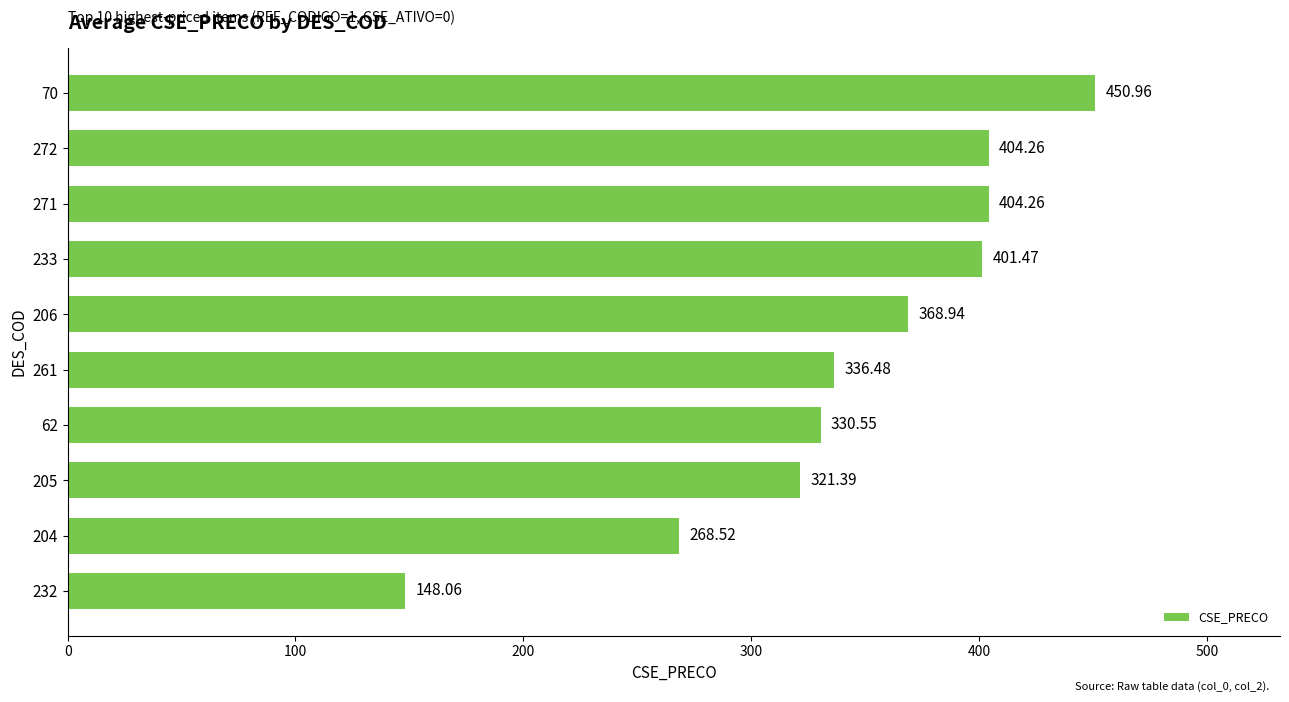

Which has a higher value, 62 or 272?

272